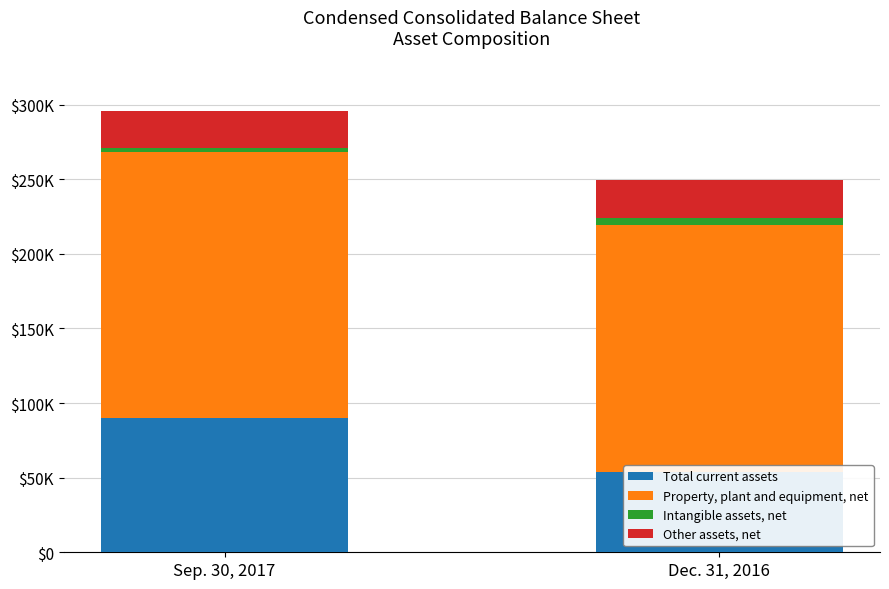

What is the sum of the Intangible assets, net values at Sep. 30, 2017 and Dec. 31, 2016?

7224